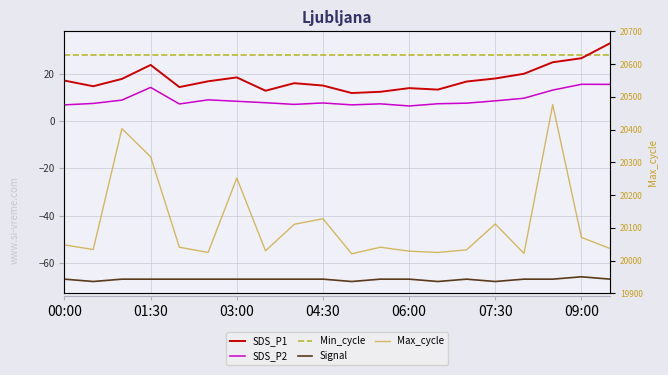

Rank the series by their maximum value, from lowest to highest.

Signal, SDS_P2, Min_cycle, SDS_P1, Max_cycle